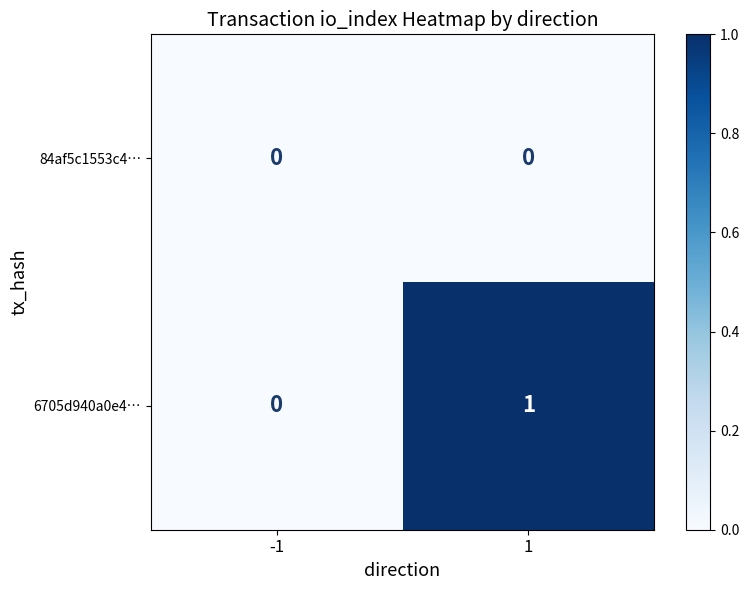

Which series has the largest total across all categories?

6705d940a0e4…